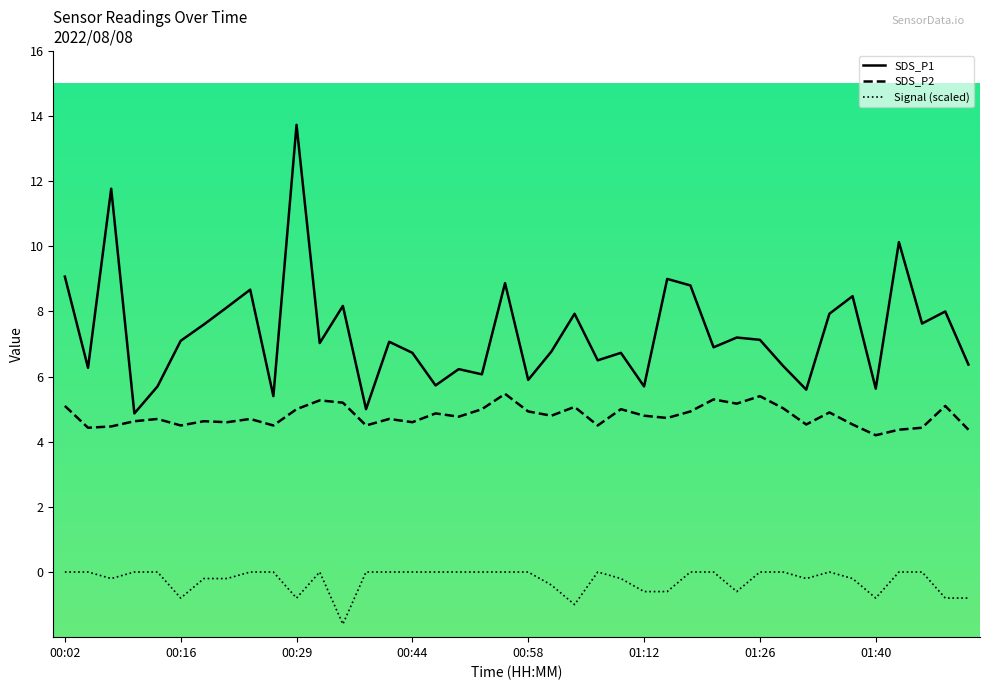

Which series has the largest range (max minus min)?

SDS_P1